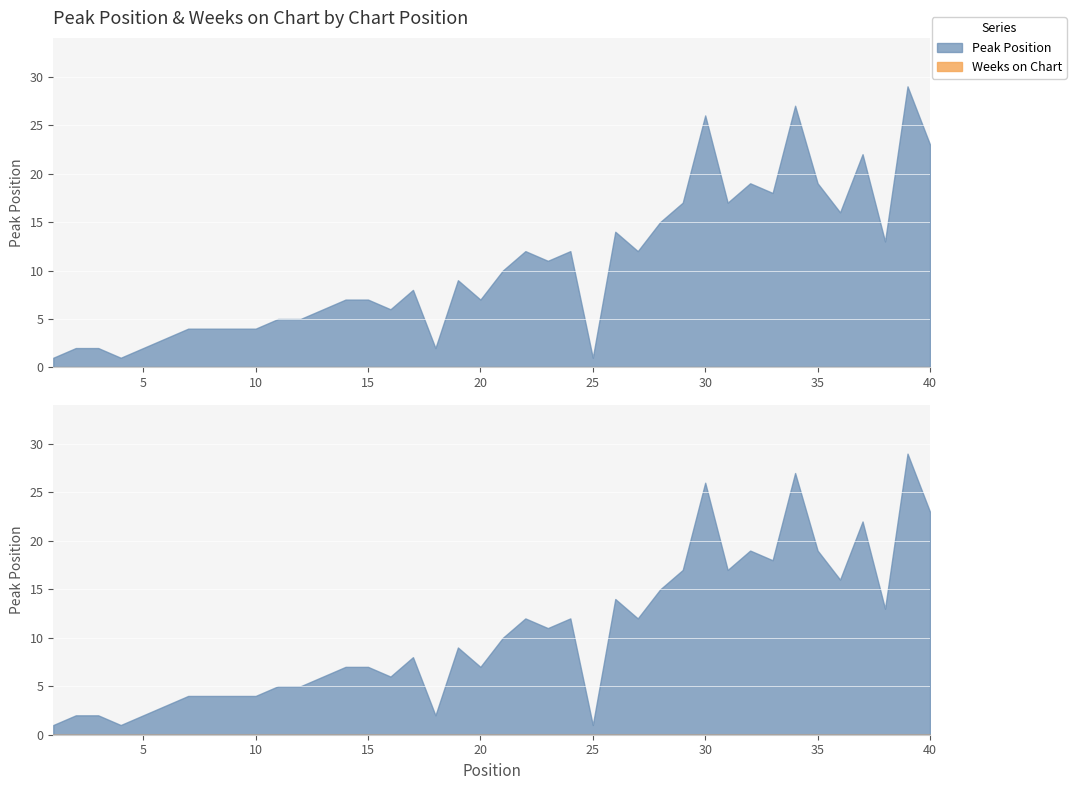

Is it true that Weeks on Chart equals 0 at 7?

True